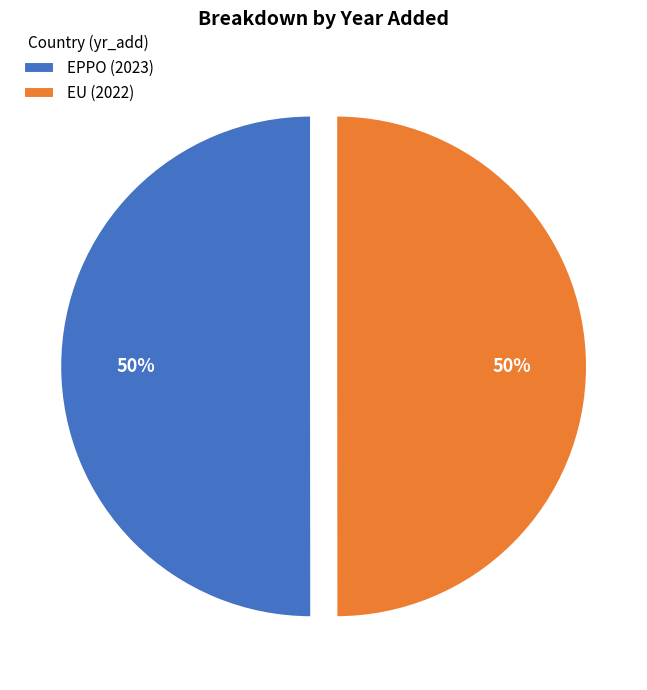

True or false: EU accounts for 50% of the total.

True